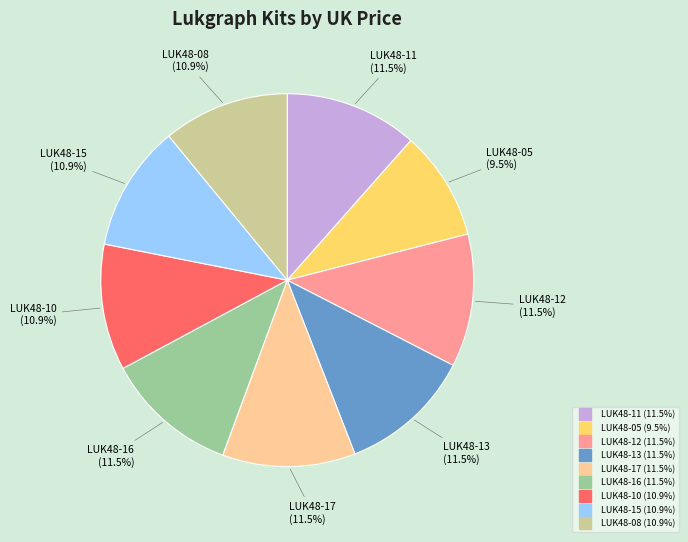

What is the smallest slice in the pie chart?

LUK48-05